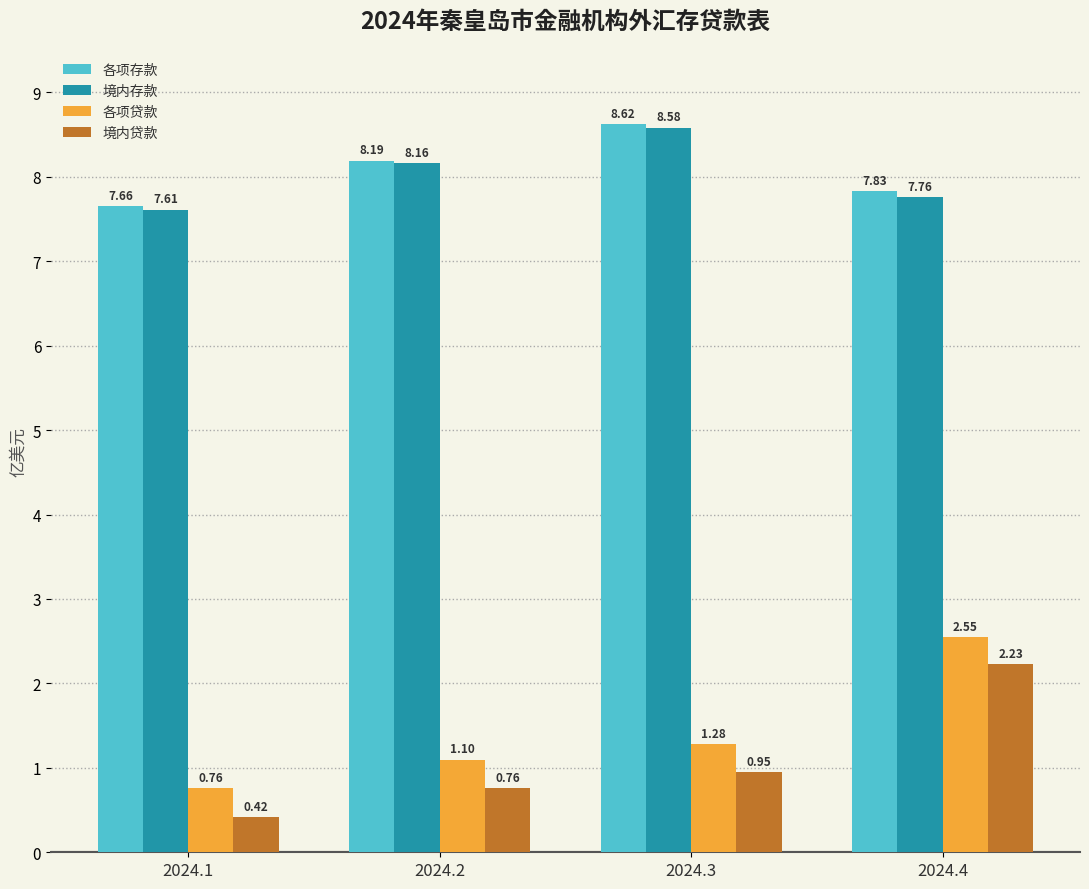

List the labels in order of 各项存款 value, smallest first.

2024.1, 2024.4, 2024.2, 2024.3